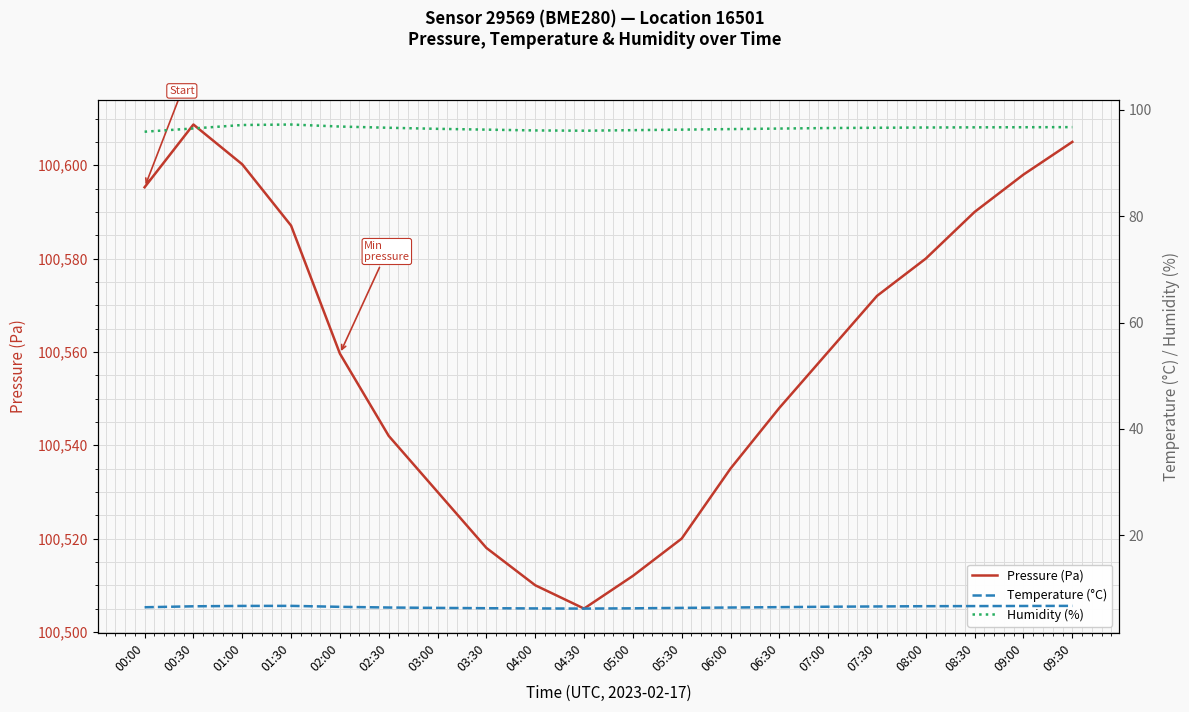

The Humidity (%) series shows 125.9 at 09:30. True or false?

False